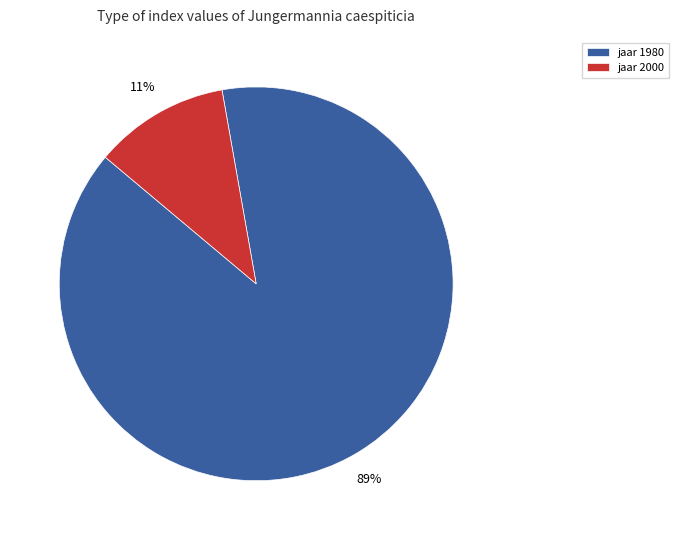

To the nearest percent, what percentage of the pie is jaar 1980?

89%